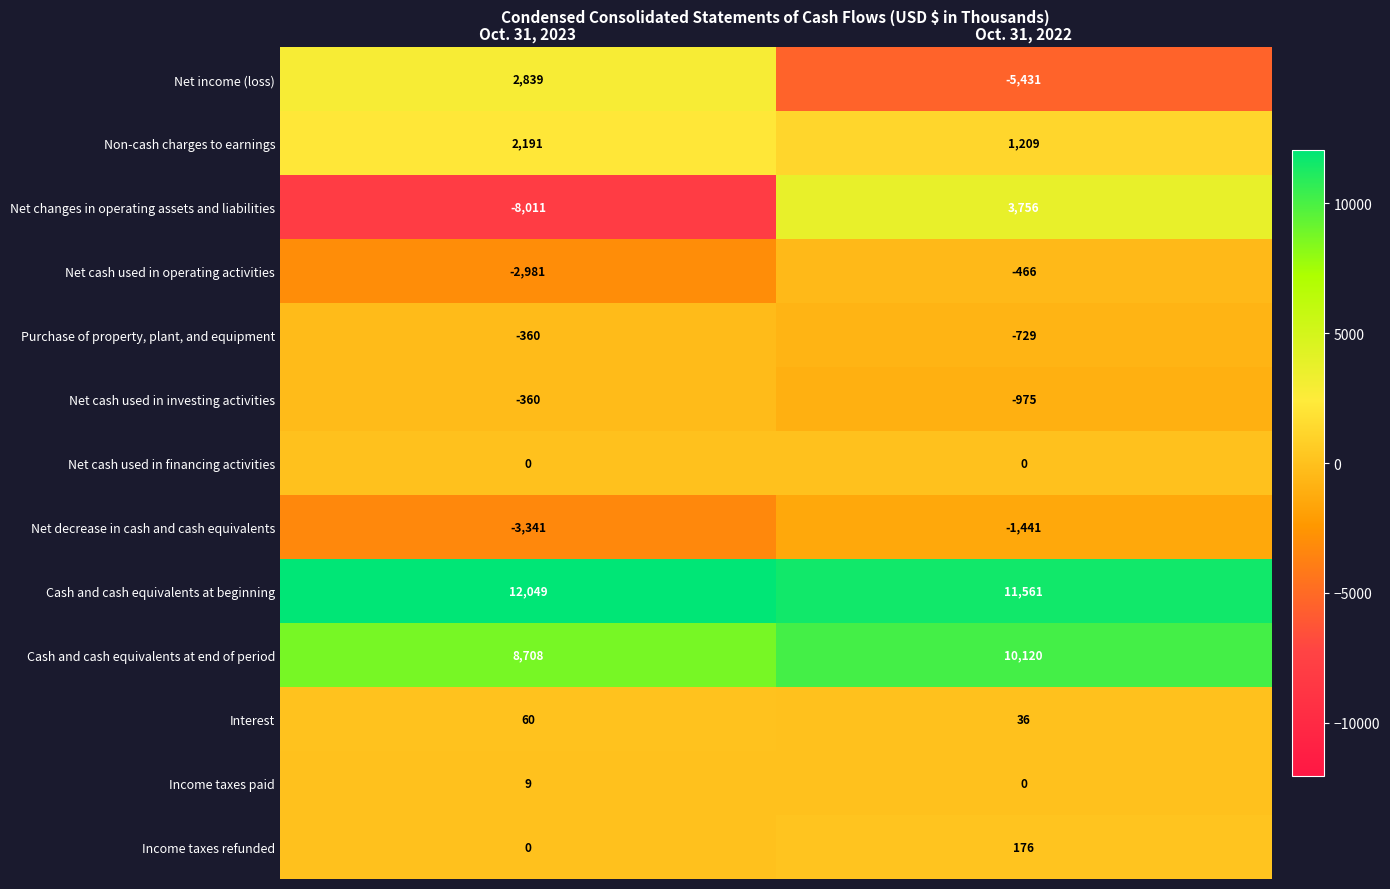

What is the approximate value of Net cash used in operating activities at Oct. 31, 2023?

-2981